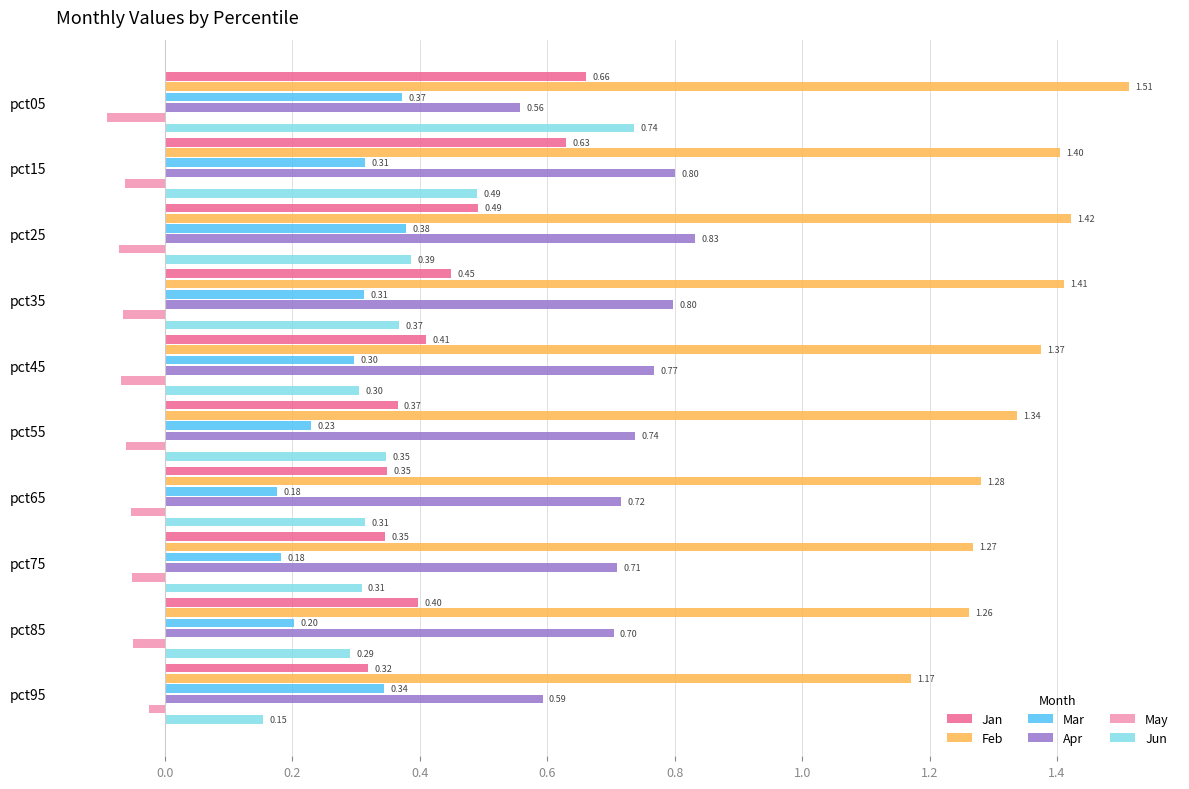

Rank the series by their maximum value, from lowest to highest.

May, Mar, Jan, Jun, Apr, Feb